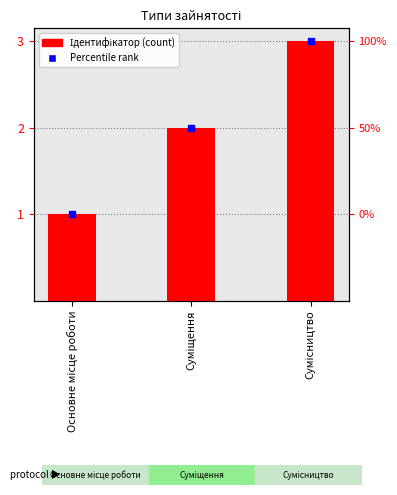

Which category has the lowest value across all series?

Основне місце роботи